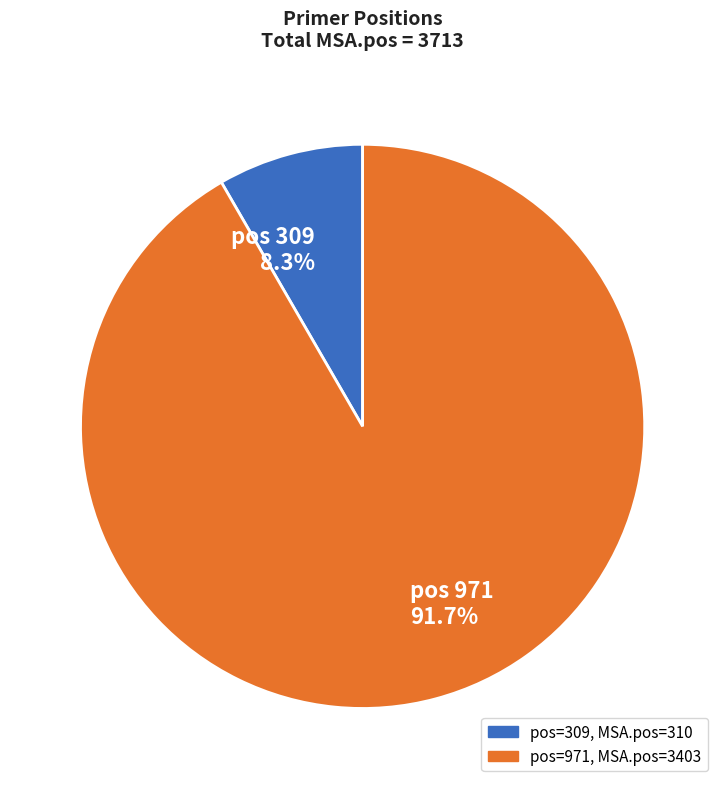

Which slice is the smallest?

pos 309 8.3%